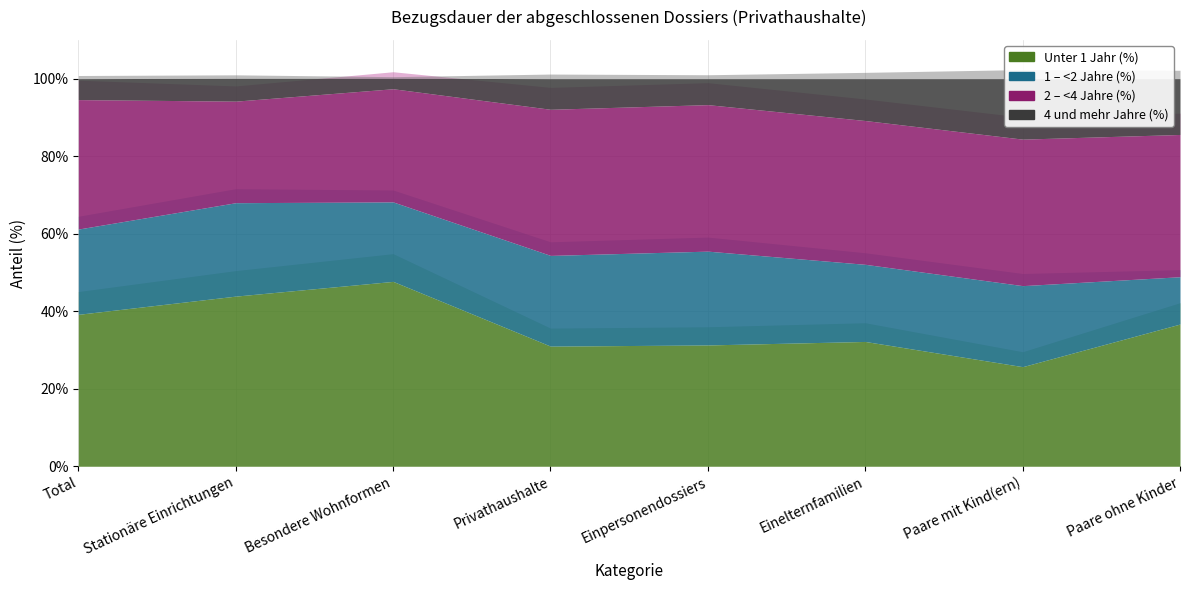

What is the maximum value shown in the chart?

47.7